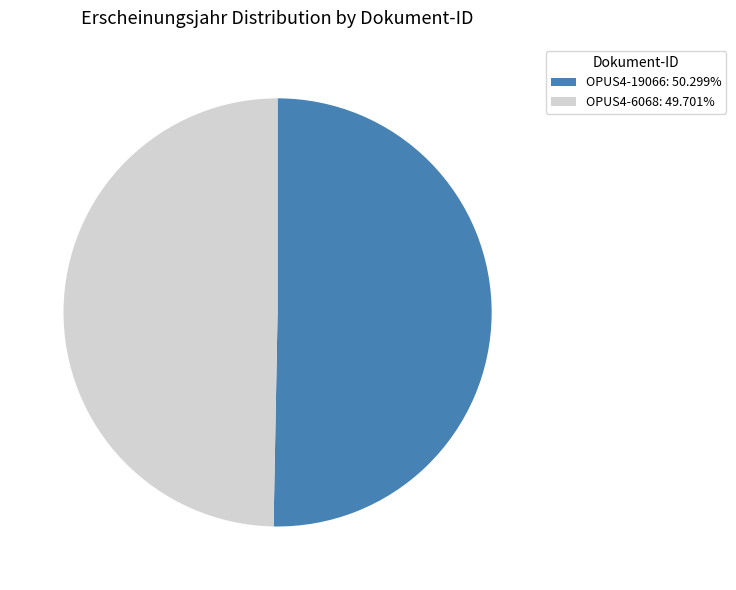

Between OPUS4-6068 and OPUS4-19066, which is larger?

OPUS4-19066